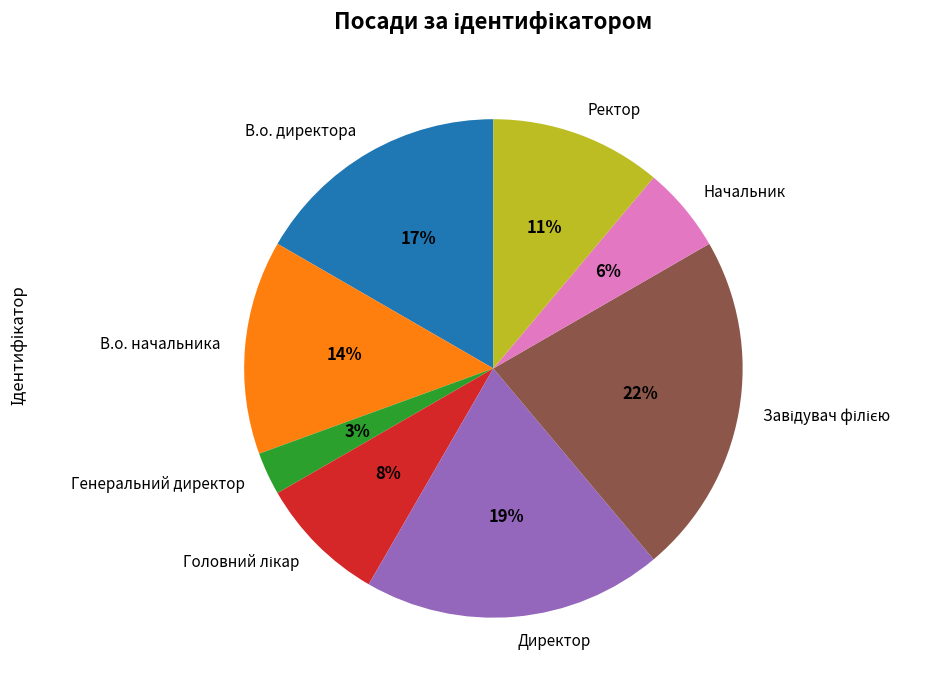

How many slices are in this pie chart?

8